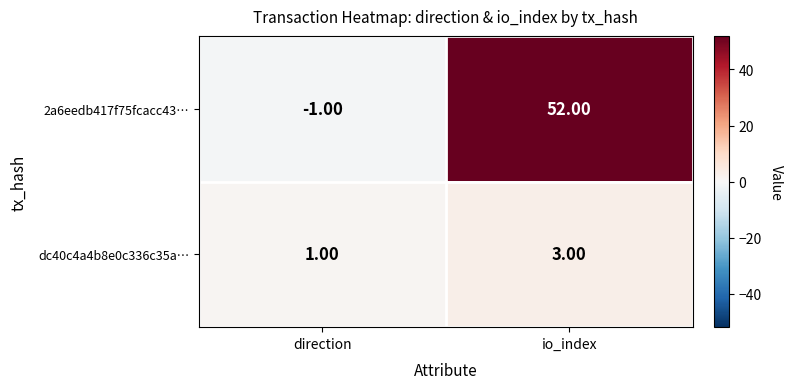

Which series has the largest total across all categories?

2a6eedb417f75fcacc43…